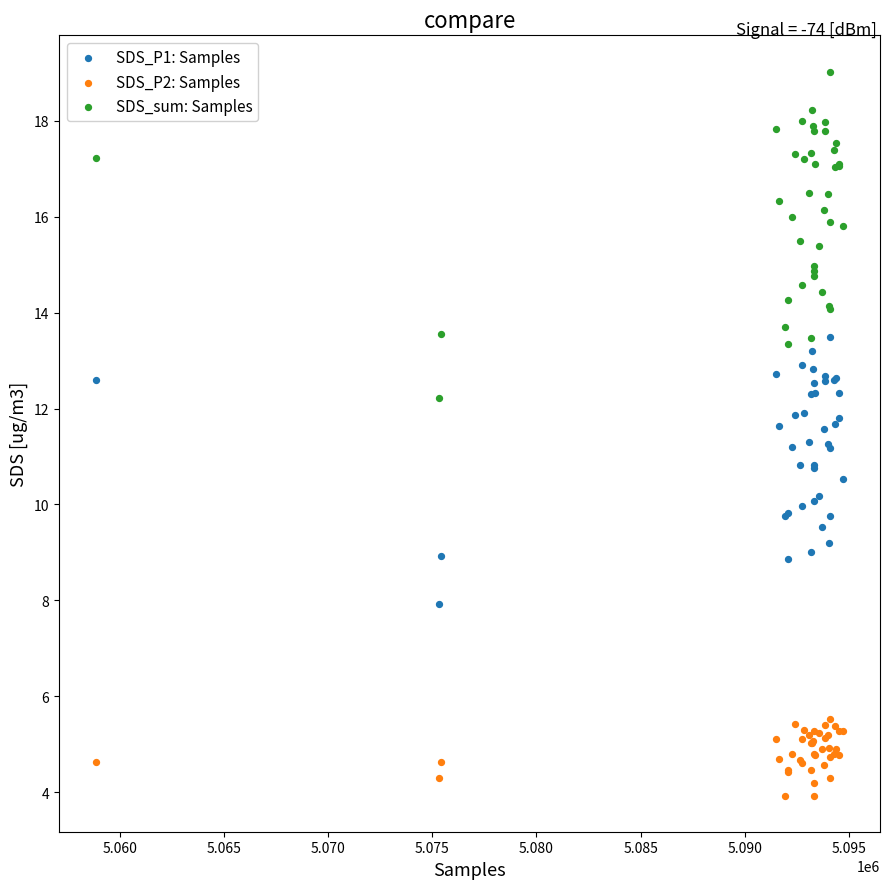

Which series contains the lowest Y value?

SDS_P2: Samples